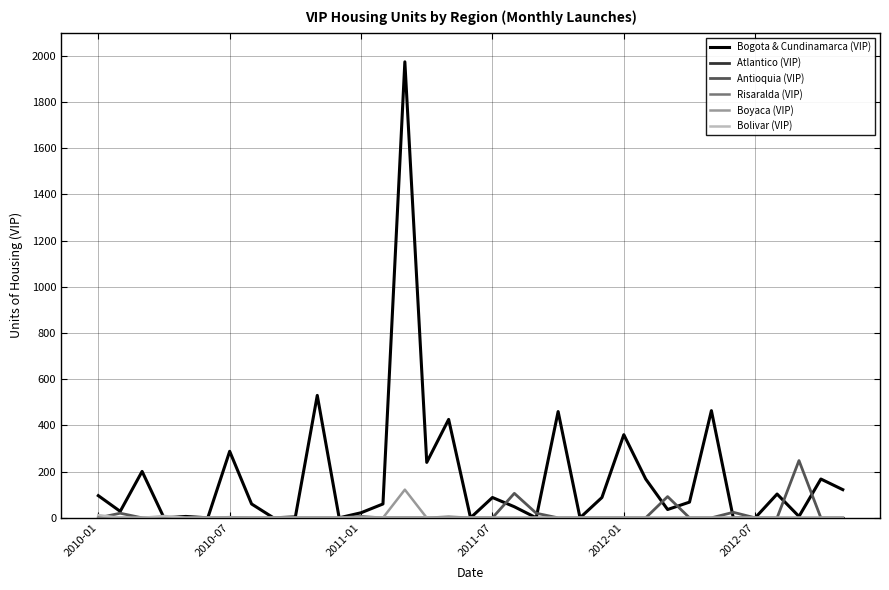

Which series has the largest range (max minus min)?

Bogota & Cundinamarca (VIP)